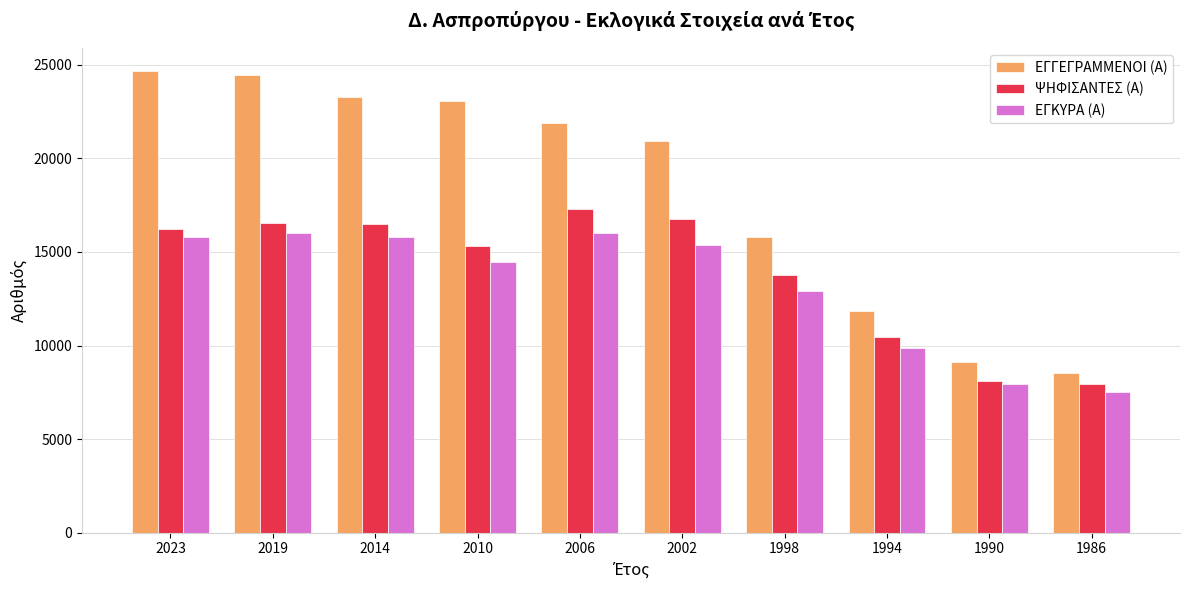

Which series has the largest total across all categories?

ΕΓΓΕΓΡΑΜΜΕΝΟΙ (Α)